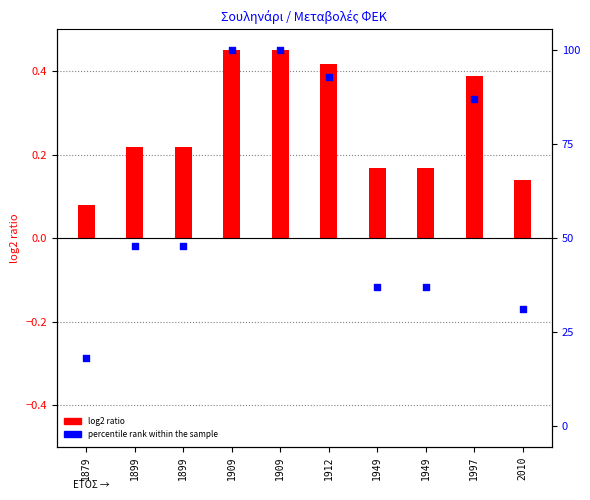

Which series contains the highest Y value?

log2 ratio